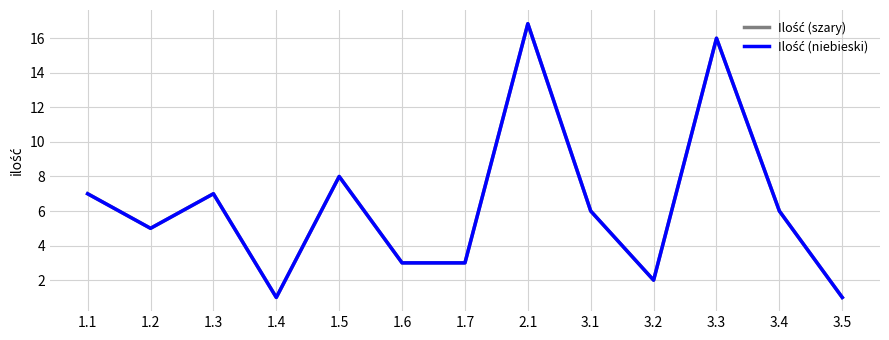

Which has a higher value, 1.7 or 1.1?

1.1